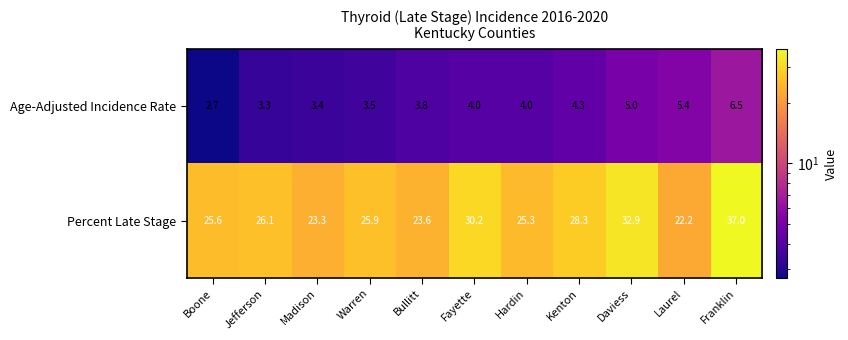

What is the maximum value shown in the chart?

37.0